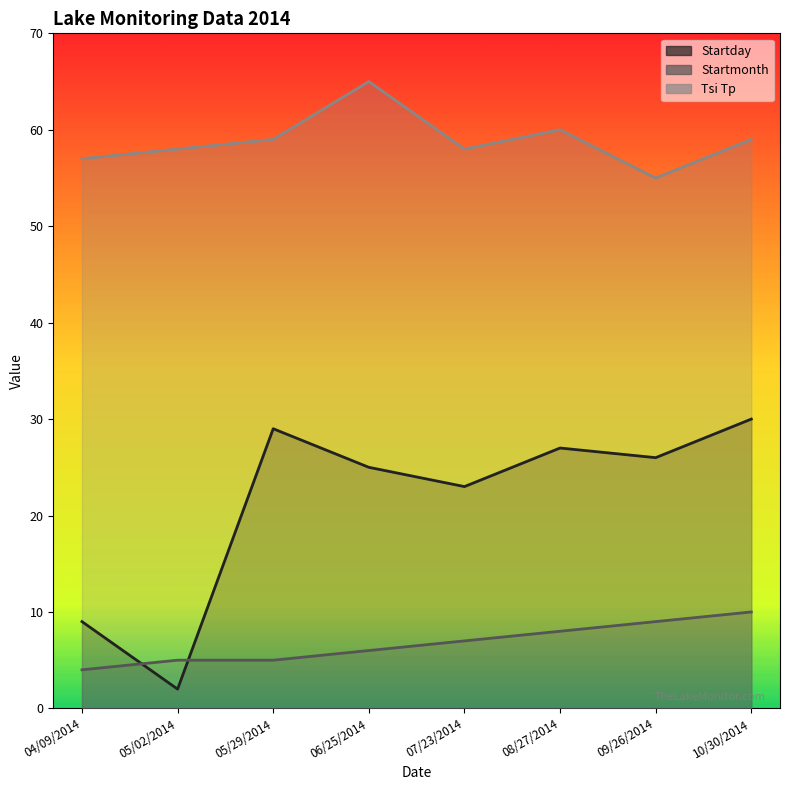

Read the Tsi Tp value at 06/25/2014, to the nearest 10.

60